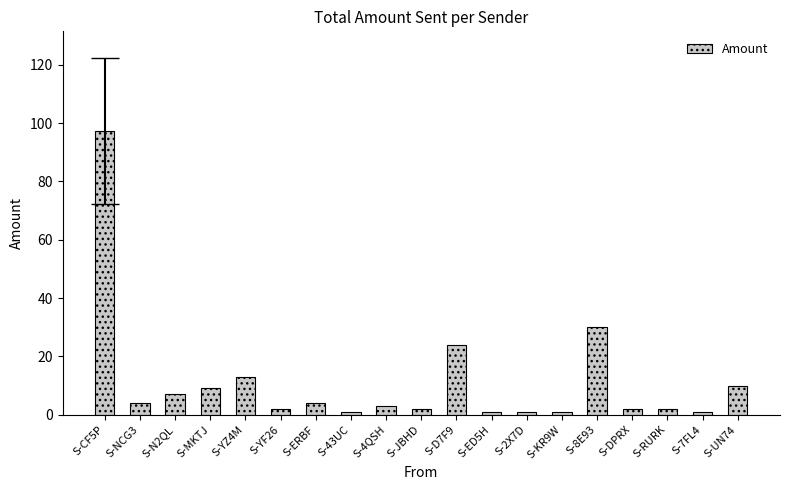

What is the average value?

11.3